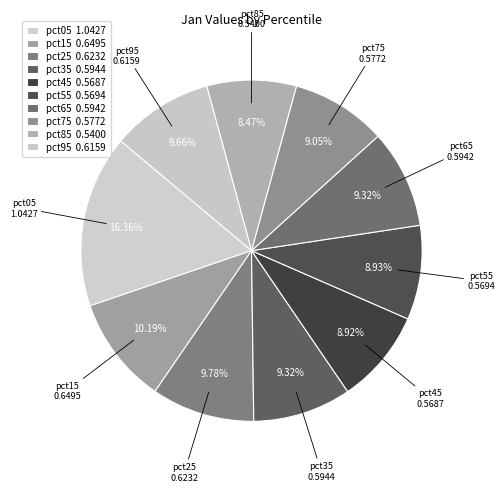

Rank the categories by value from highest to lowest.

pct05, pct15, pct25, pct95, pct35, pct65, pct75, pct55, pct45, pct85